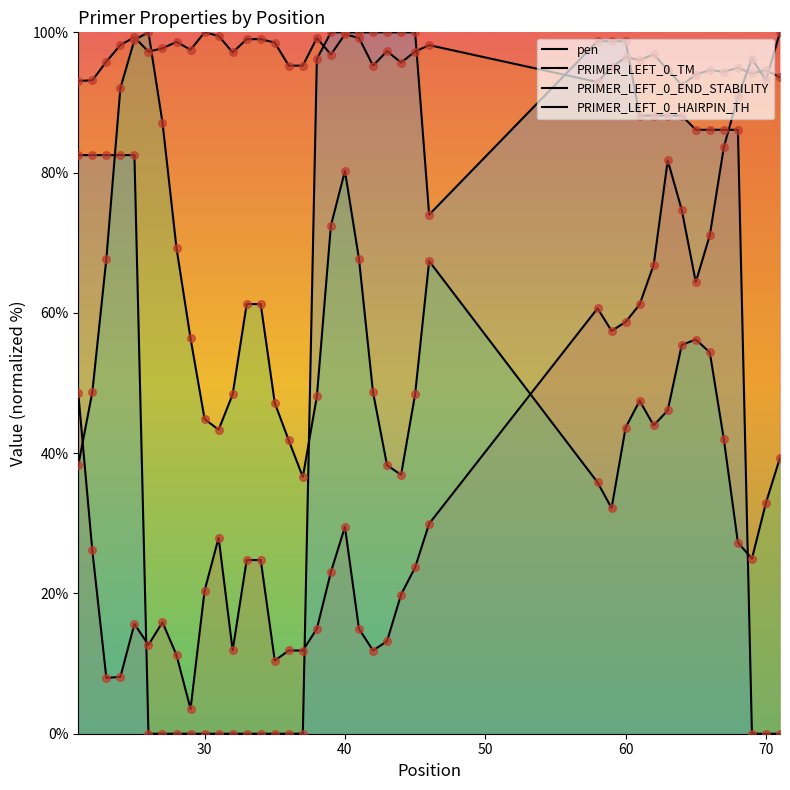

How many lines are shown in the chart?

4